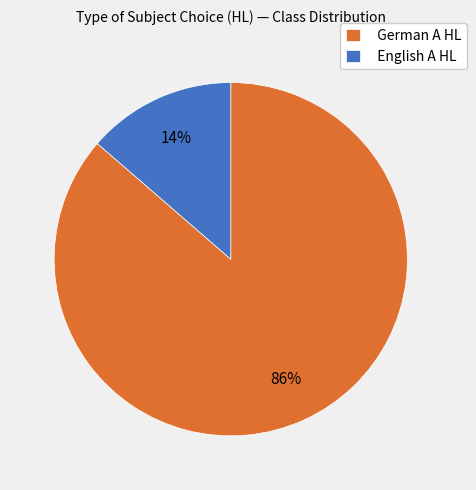

How many segments does this pie chart have?

2